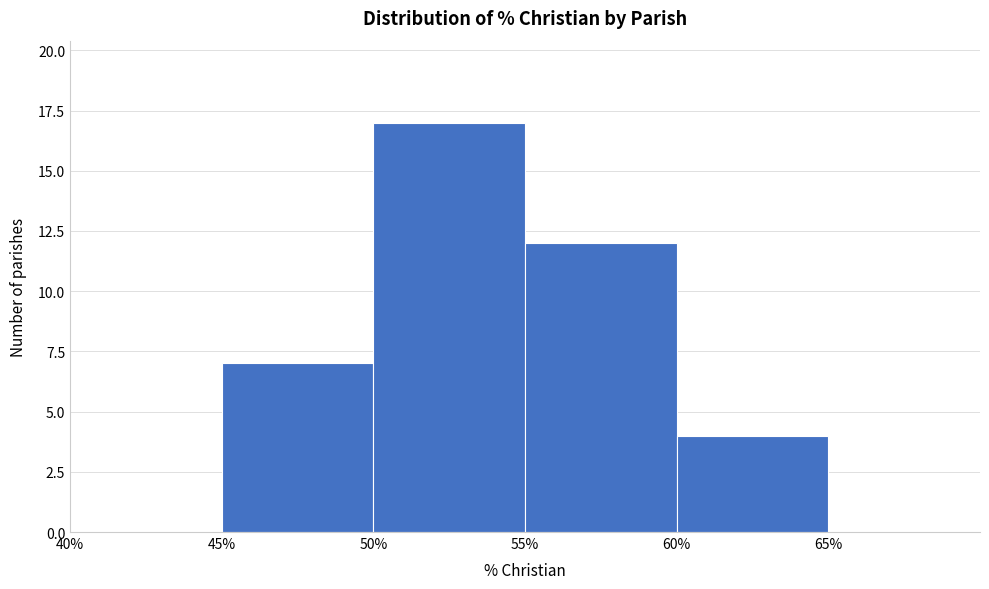

Over which range of the x-axis is the bar tallest?

50 to 55